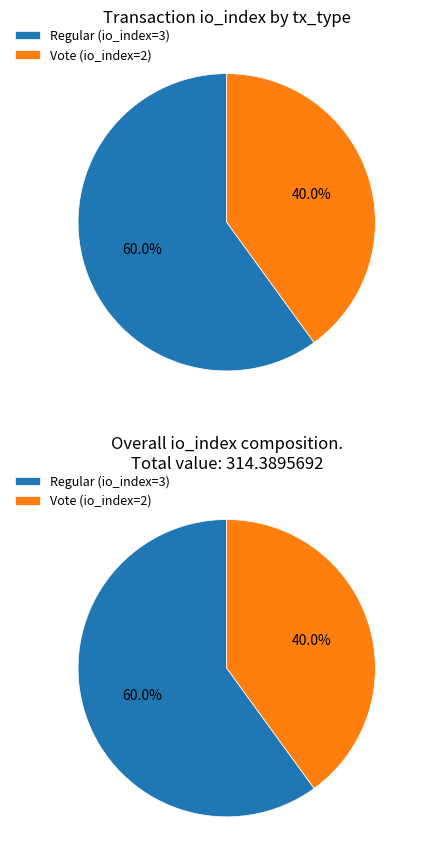

Is it true that Vote (io_index=2) is 40% of the pie?

True